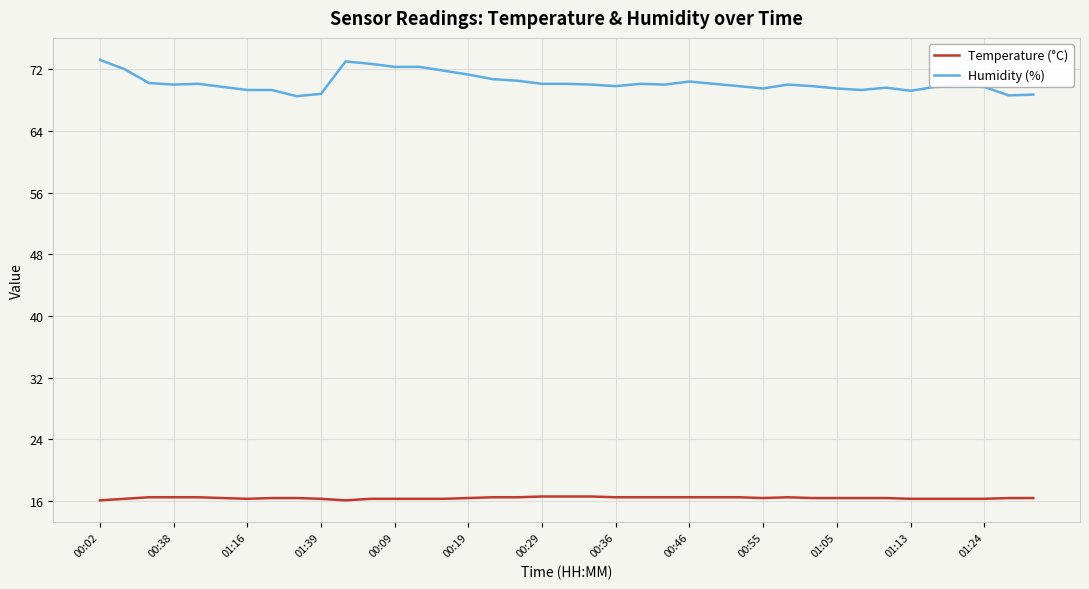

What is the minimum value shown in the chart?

16.1